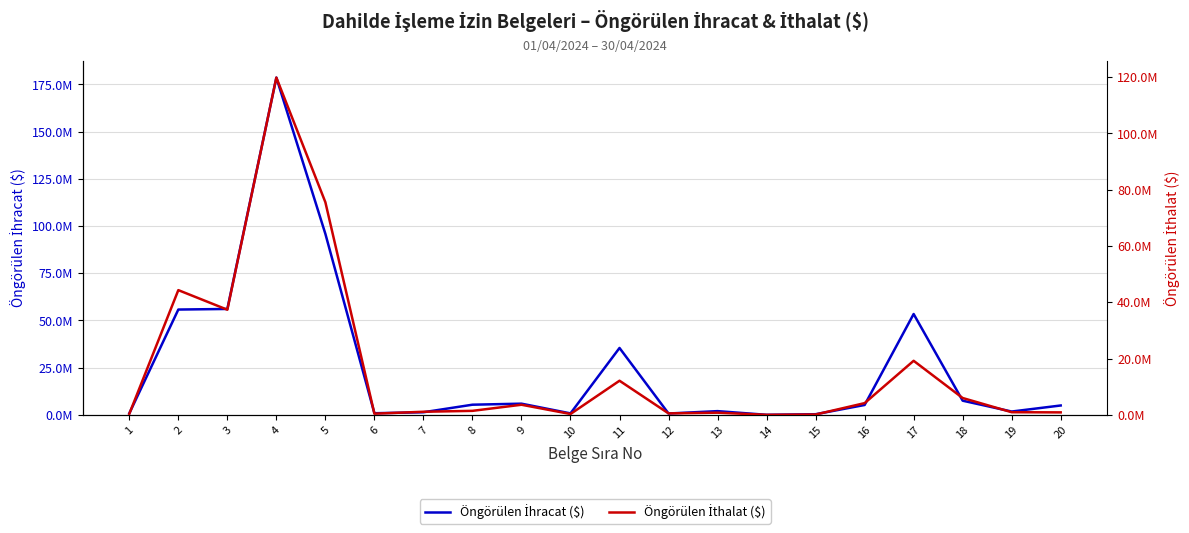

The Öngörülen İthalat ($) series shows 569728.6 at 1. True or false?

False